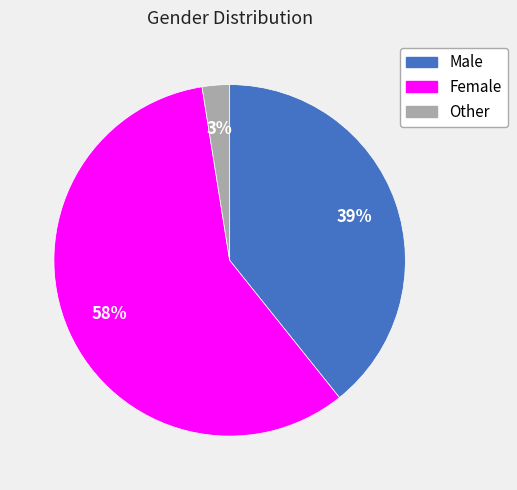

What percentage is the Male slice, to the nearest percent?

39%